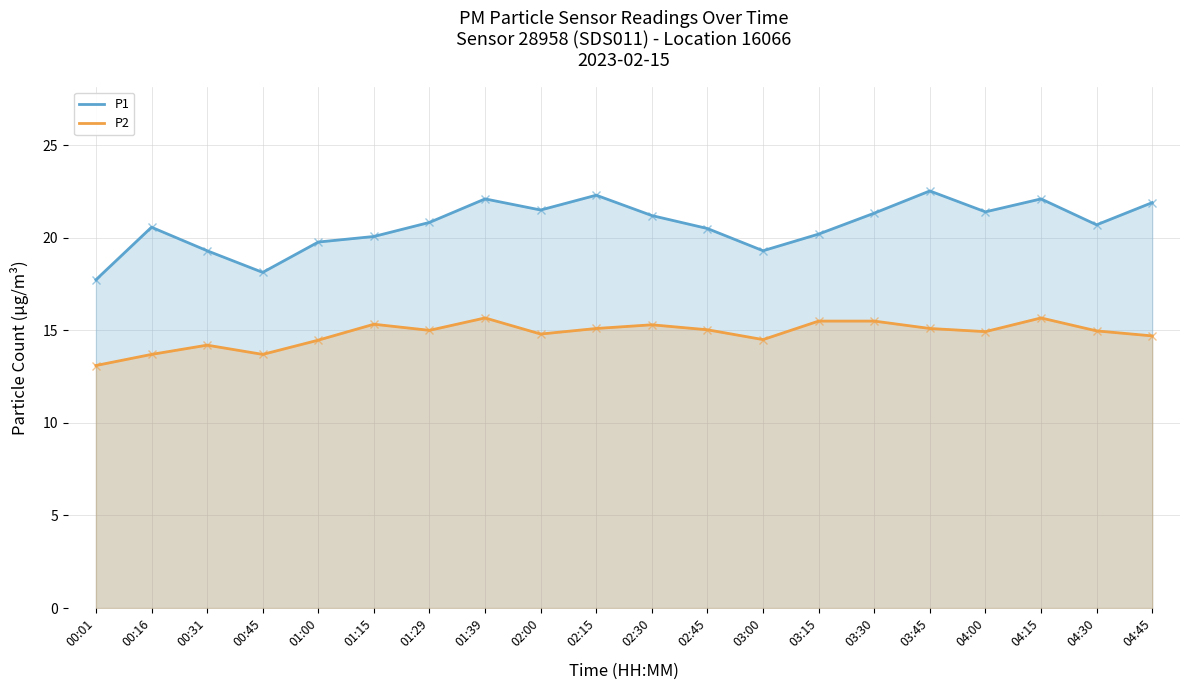

At which category does P1 reach its first local peak?

00:16